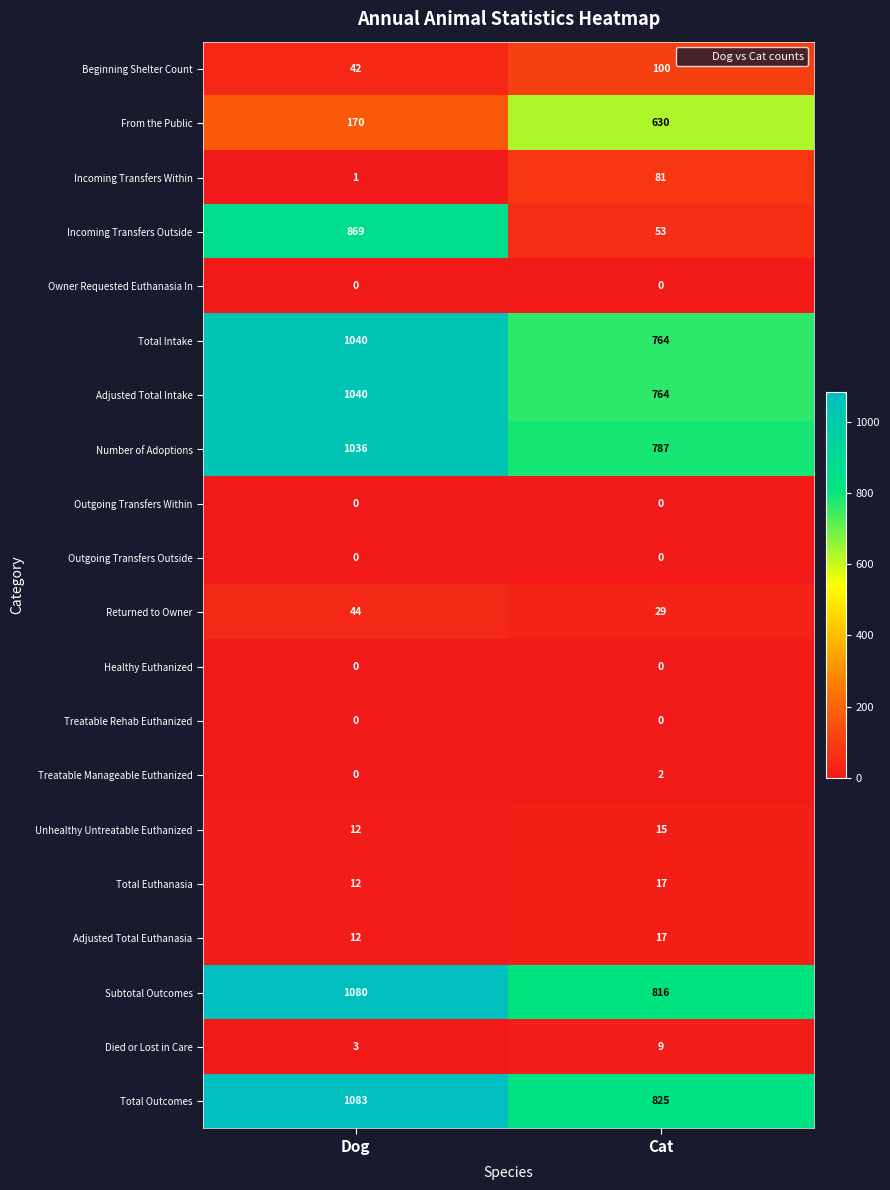

At how many categories does at least one series exceed 375?

2